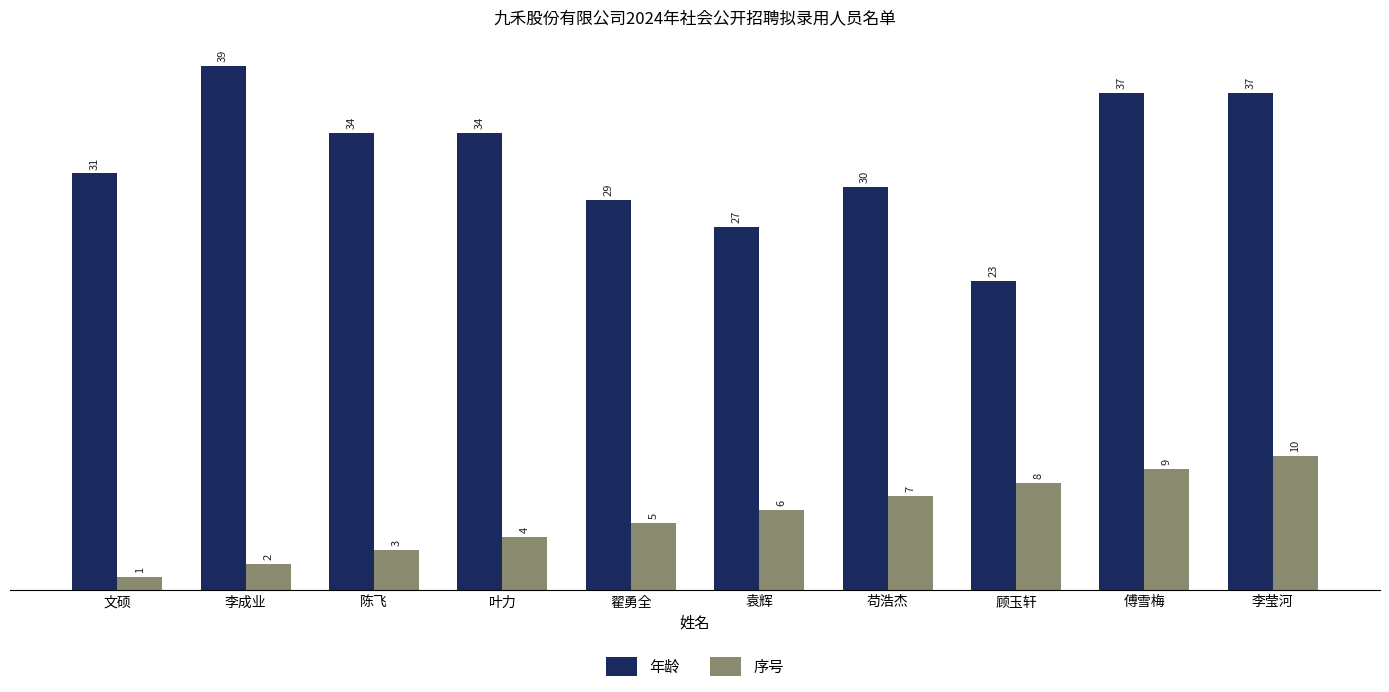

What is the label of the 8th bar from the right?

陈飞